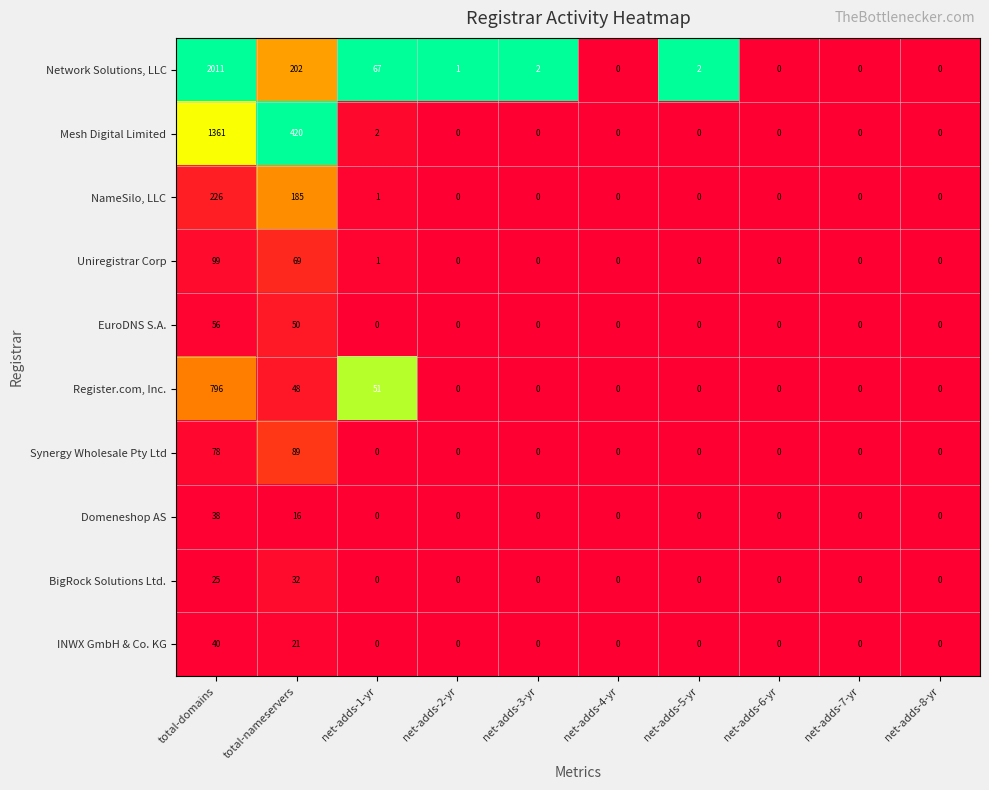

What is the greatest value displayed?

2011